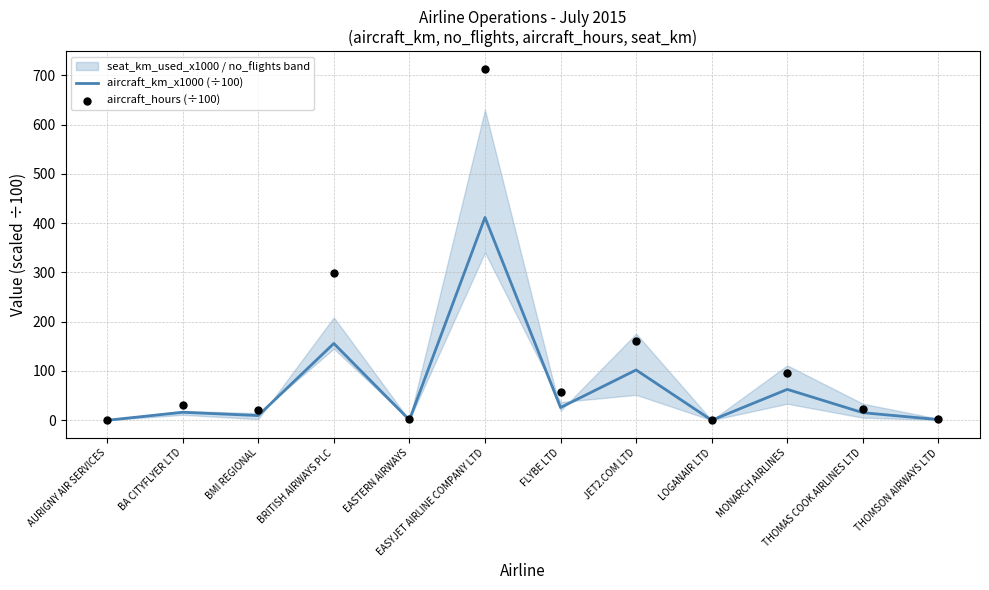

Which series contains the highest Y value?

aircraft_hours (÷100)